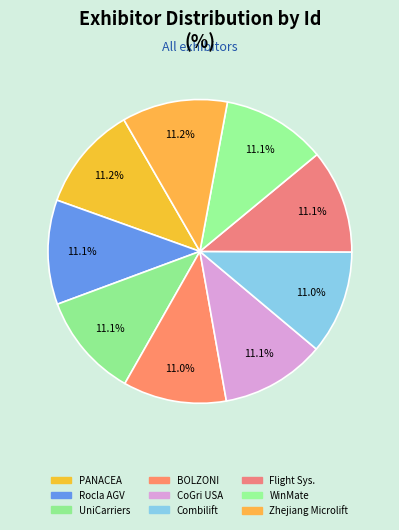

Rank the categories by value from lowest to highest.

BOLZONI AURAMO Inc., Combilift, Flight Systems Industrial Products, WinMate Inc., CoGri USA Inc., UniCarriers Forklift, Rocla AGV Solutions, PANACEA Aftermarket Co., Zhejiang Microlift